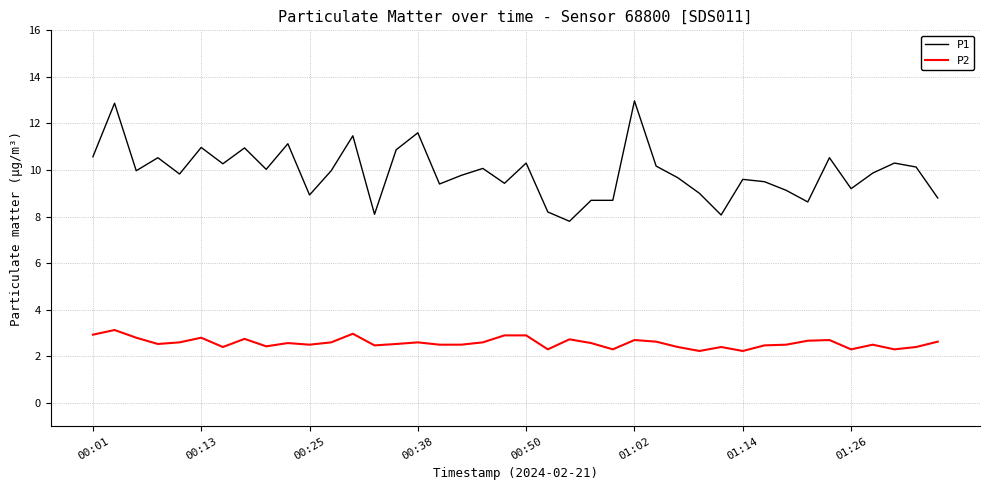

What is the difference between the maximum and minimum values in the P1 series?

5.2